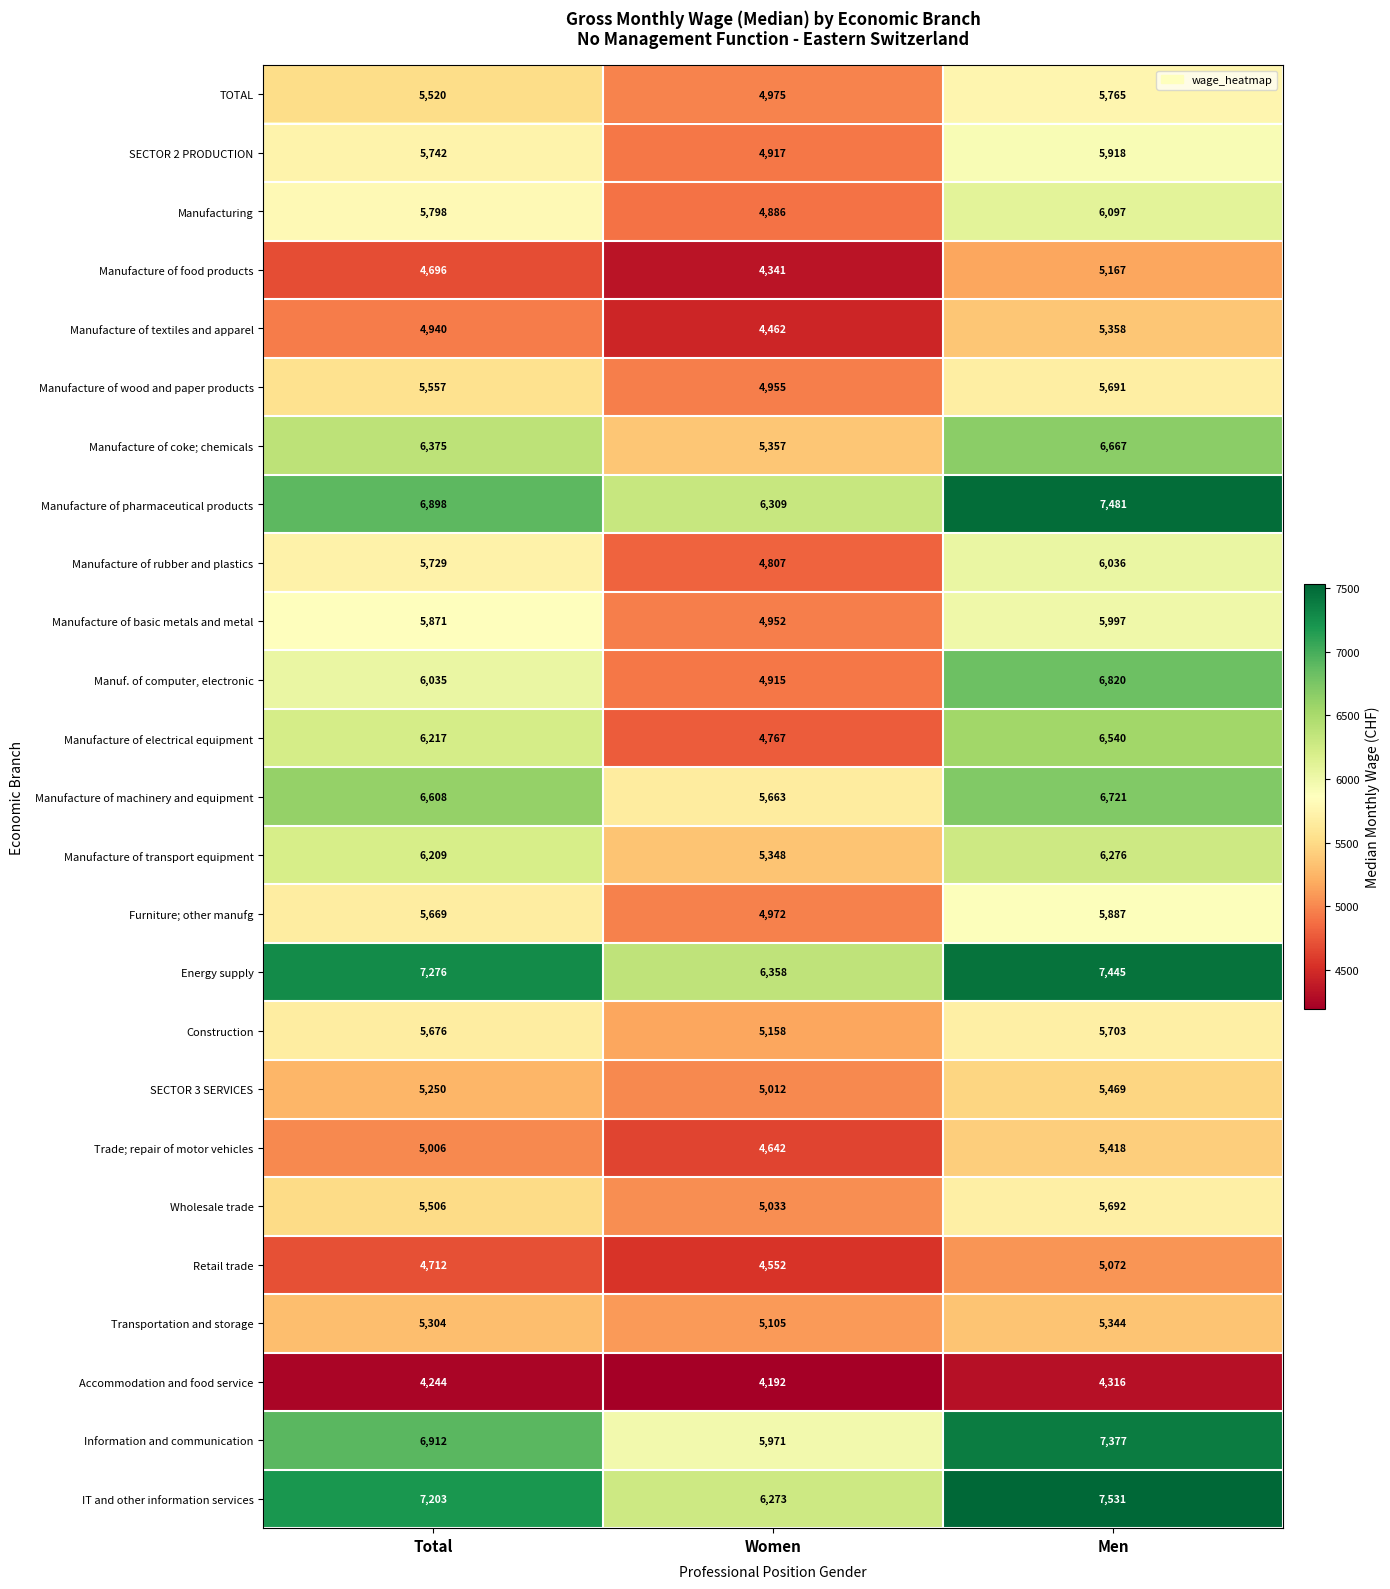

Which series has the largest range (max minus min)?

Manuf. of computer, electronic